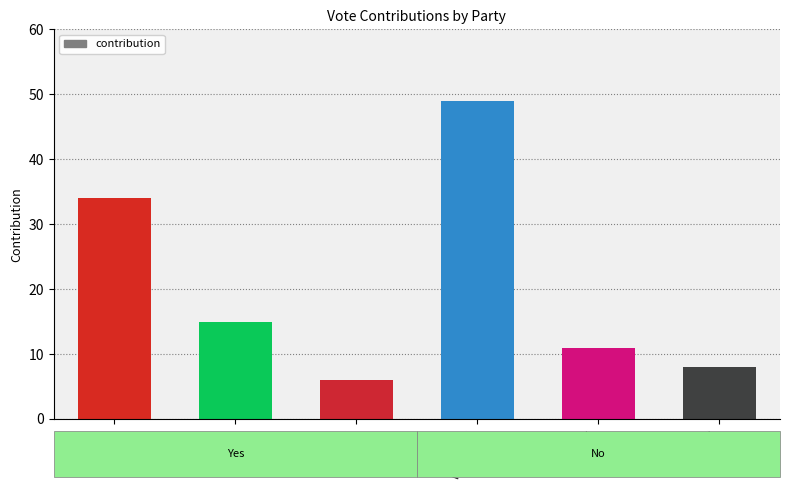

What value does the data have at Green?

15